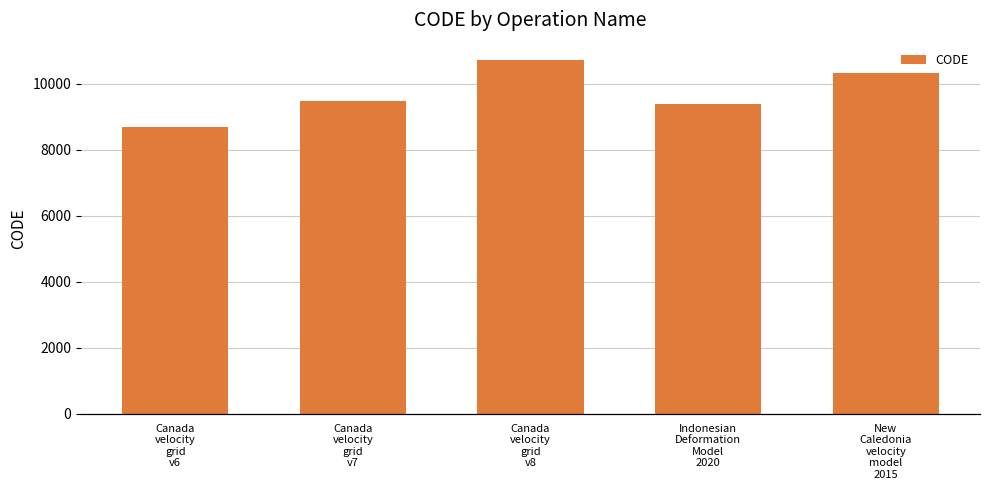

Between New
Caledonia
velocity
model
2015 and Indonesian
Deformation
Model
2020, which is larger?

New
Caledonia
velocity
model
2015